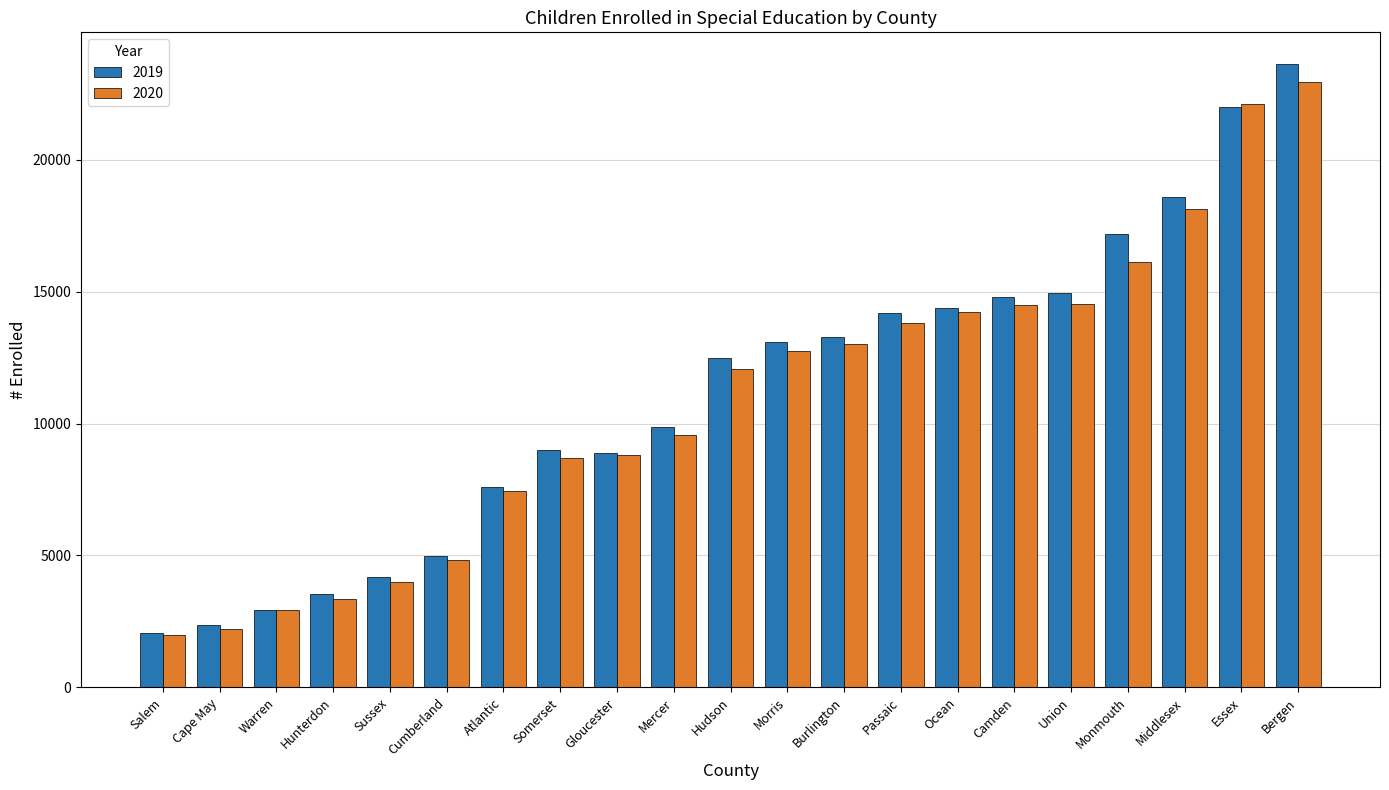

What is the difference between the second highest and second lowest values in the 2020 series?

19900